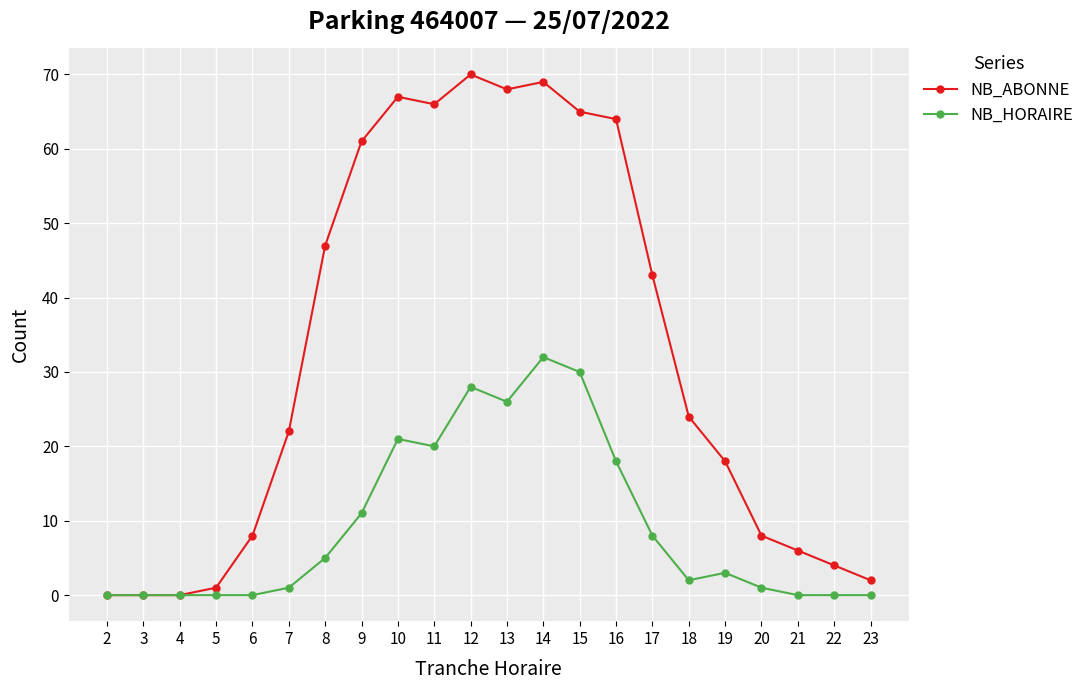

What is the highest value of the NB_HORAIRE series?

32